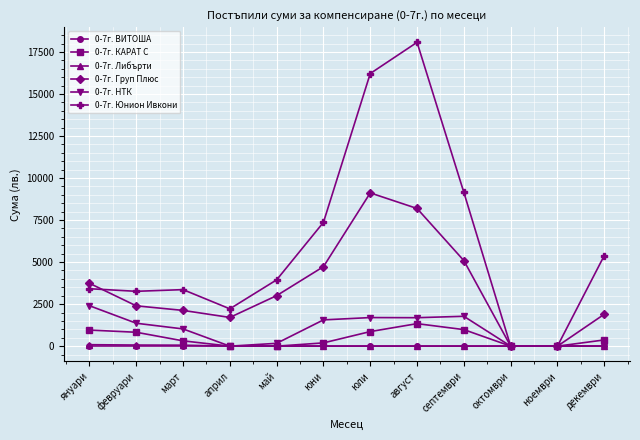

Which series has the widest spread of values?

0-7г. Юнион Ивкони